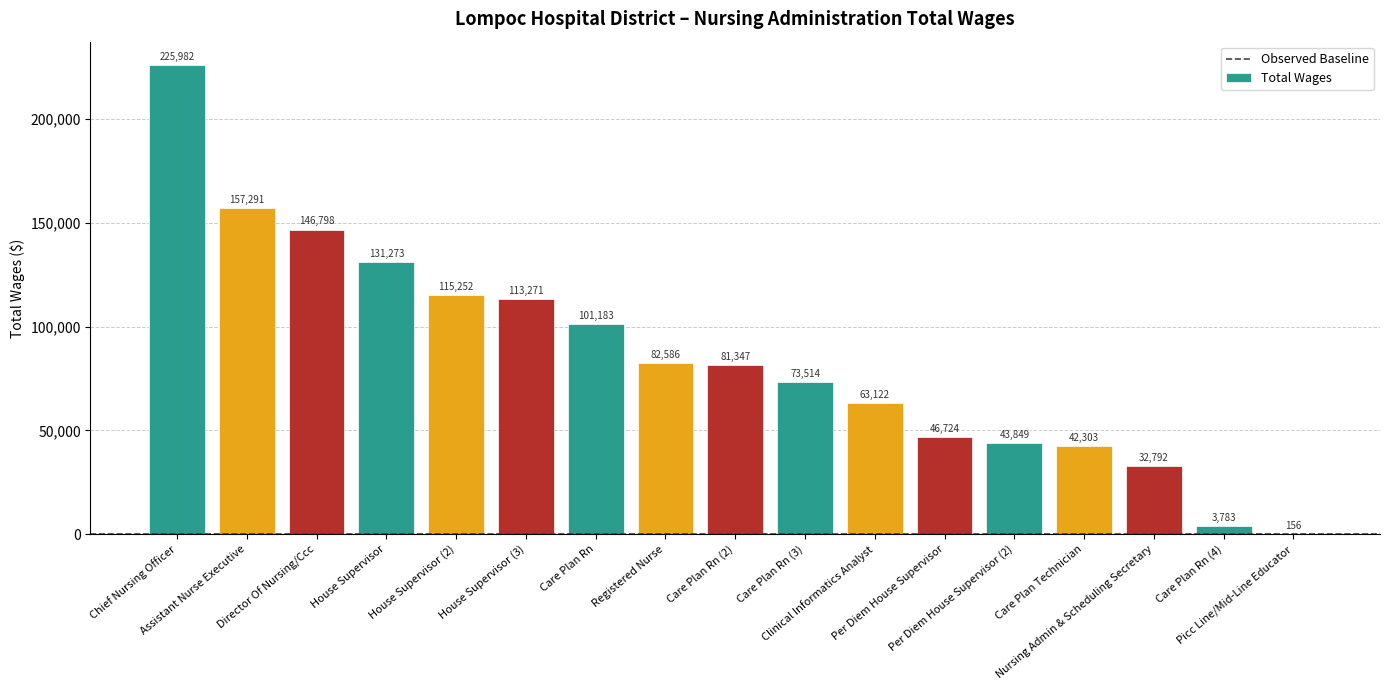

What is the maximum value shown in the chart?

225981.7